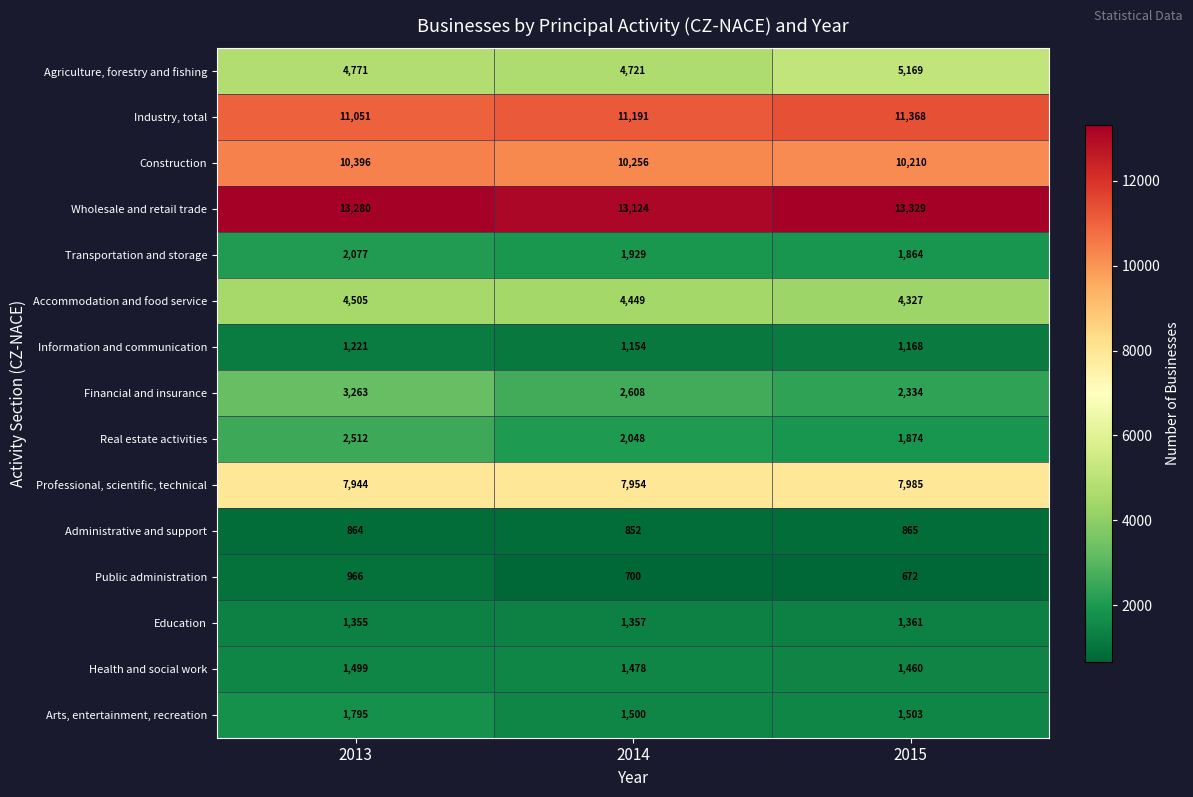

What value does the Accommodation and food service series have at 2015?

4327